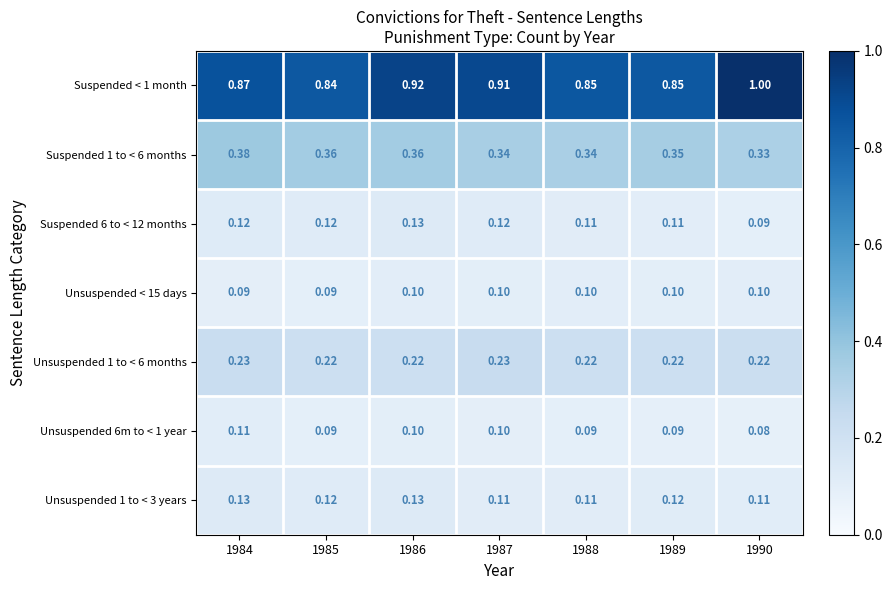

Is the value of Unsuspended 1 to < 3 years at 1987 greater than the value of Unsuspended 6m to < 1 year at 1987?

Yes